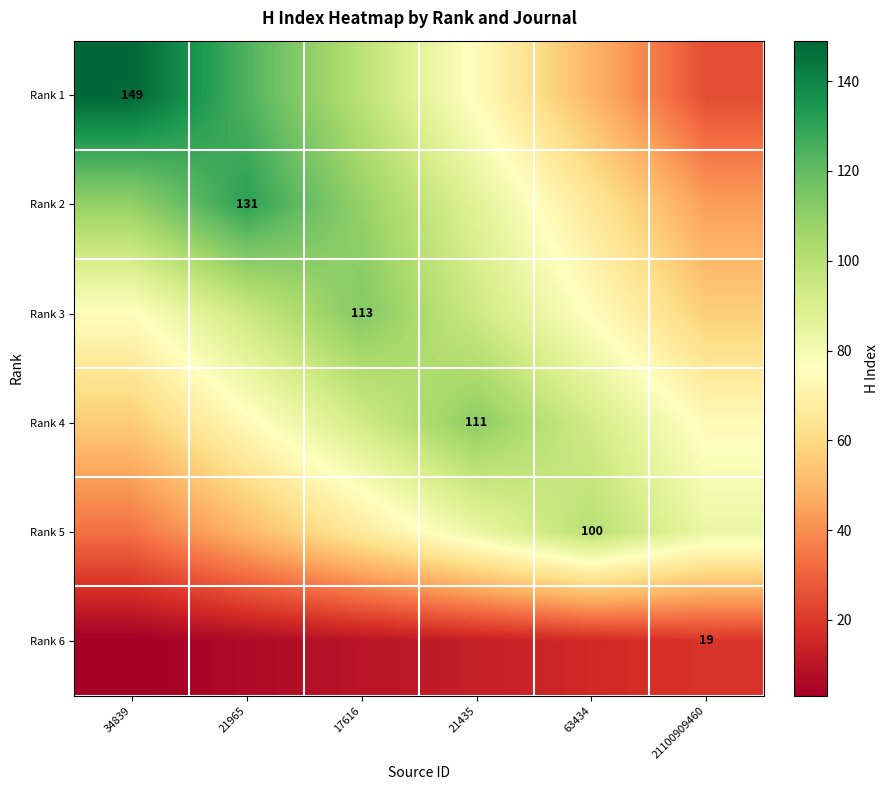

Which series has the largest total across all categories?

Rank 2